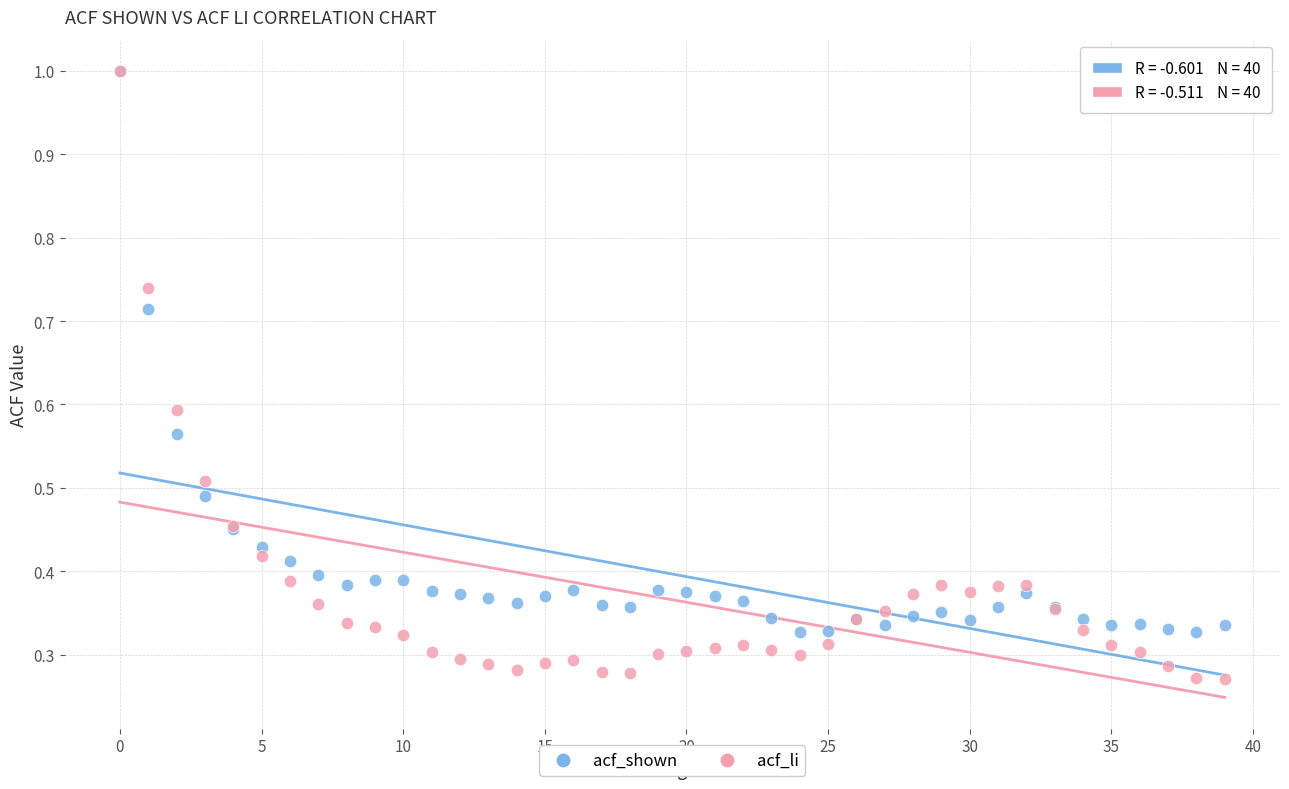

Which series contains the lowest Y value?

acf_li